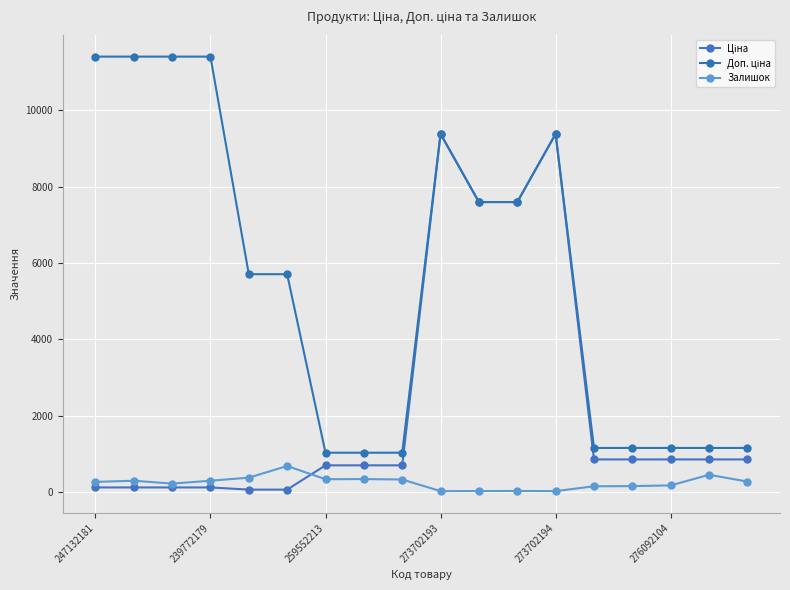

Is this an area chart (filled region under the line)?

No